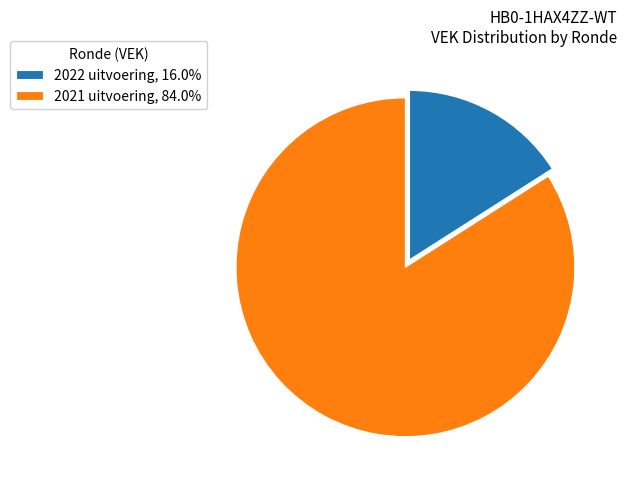

Is it true that 2021 uitvoering is 75% of the pie?

False